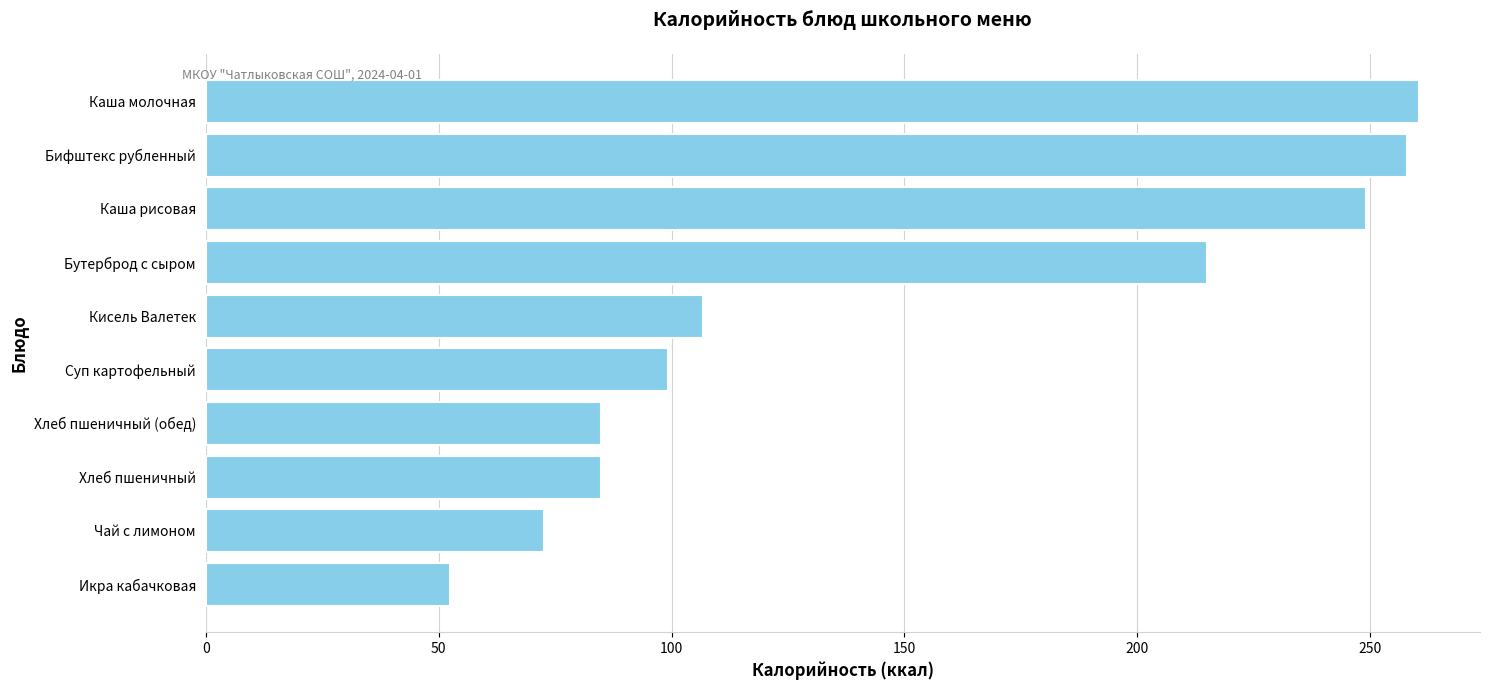

Reading bottom to top, extract all data points from this chart.

52.4	72.7	85.0	85.0	99.3	106.8	215.0	249.1	257.9	260.5